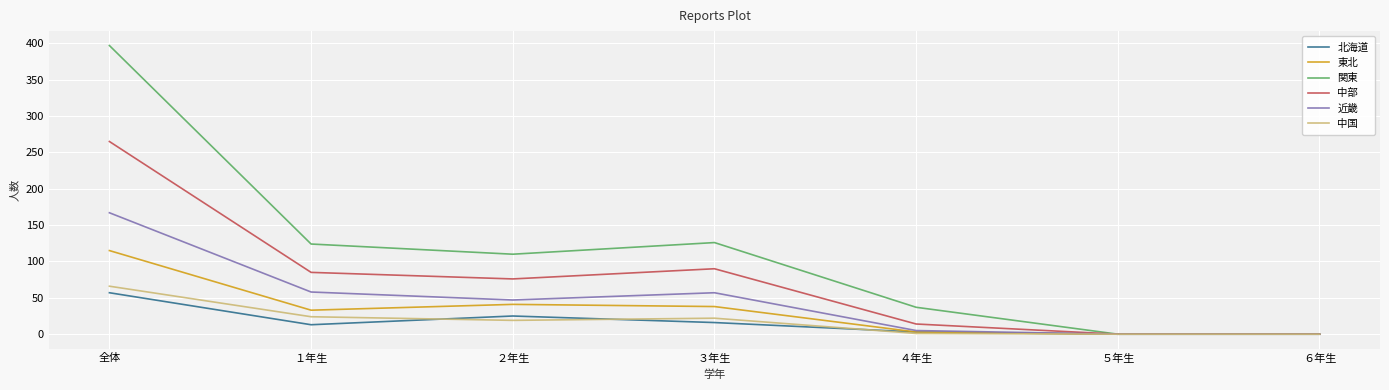

Is the value of 中部 at ４年生 greater than the value of 中国 at ４年生?

Yes